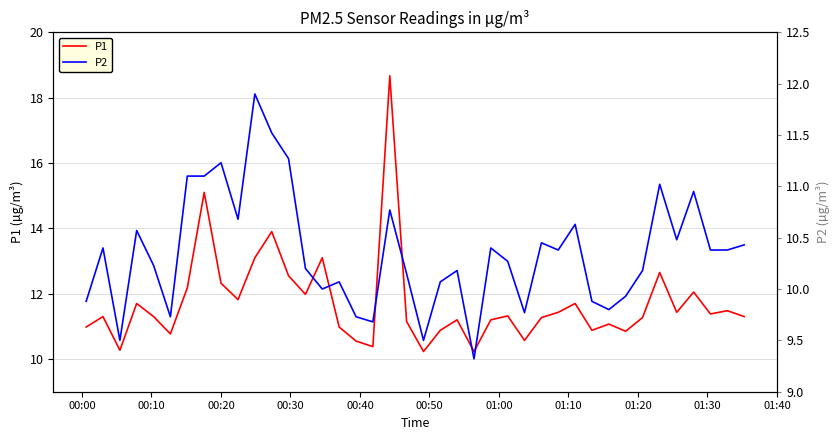

How many data points in P1 are less than 11?

12